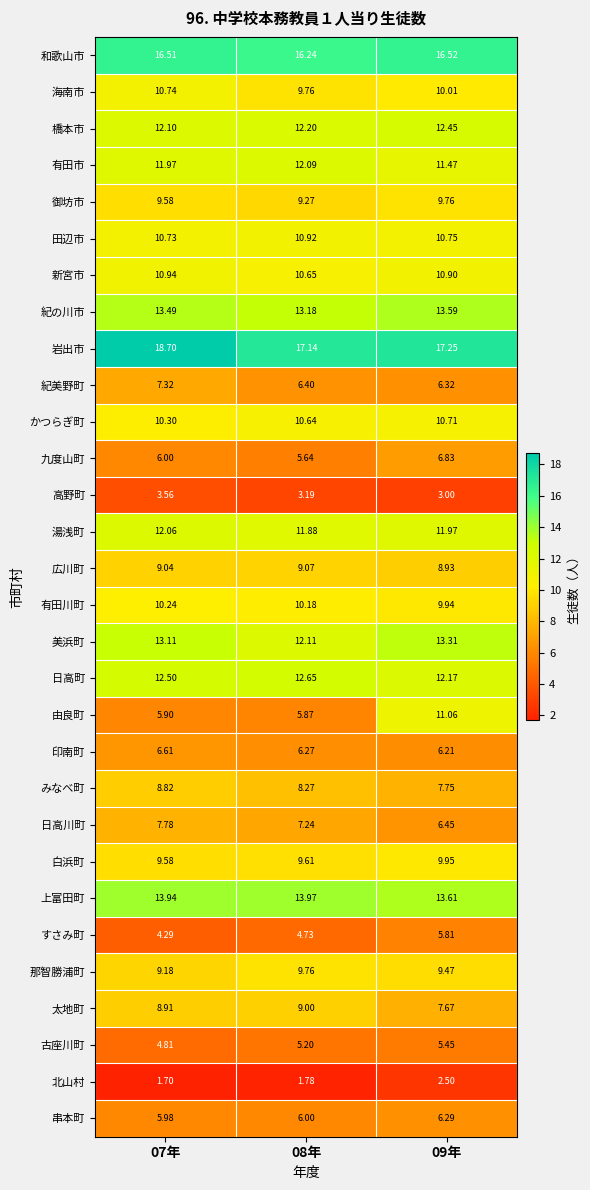

Is the value of 海南市 at 08年 greater than the value of 湯浅町 at 09年?

No